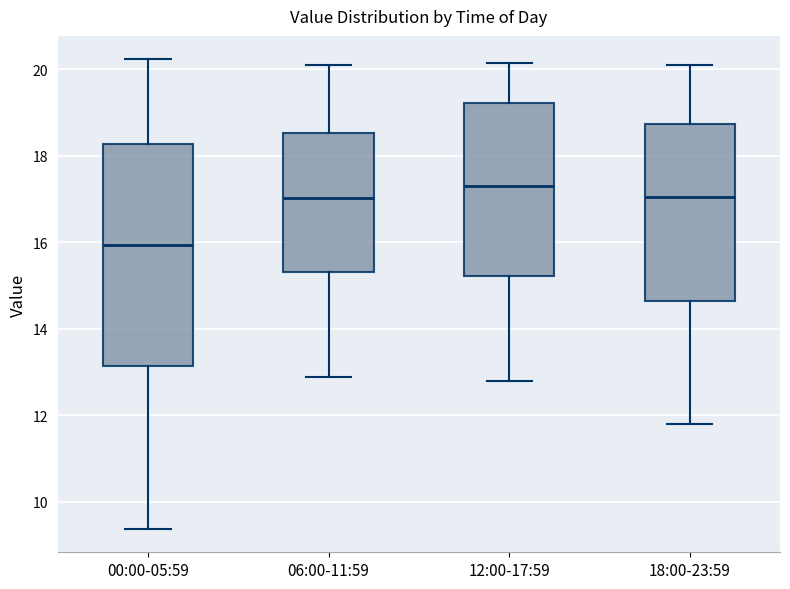

Where does the upper whisker of the box for 12:00-17:59 end on the y-axis? The values are not printed on the chart, so give them approximately, as read against the axis.

20.2